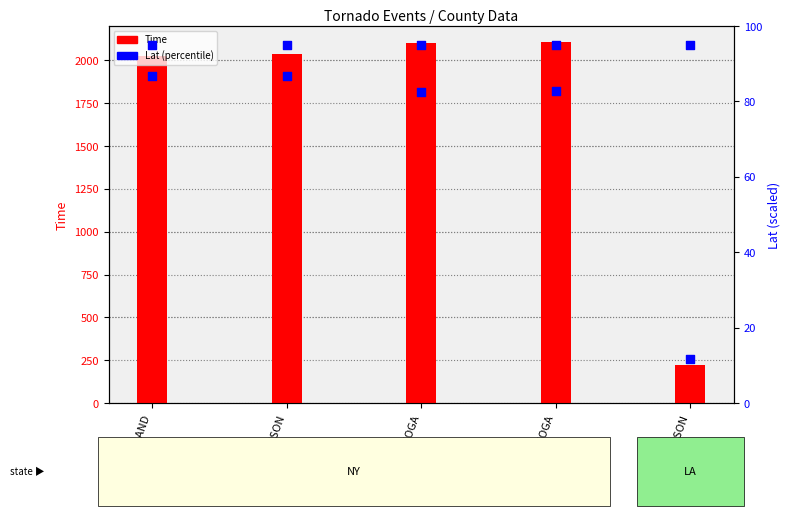

Which series contains the lowest Y value?

Lat (percentile)